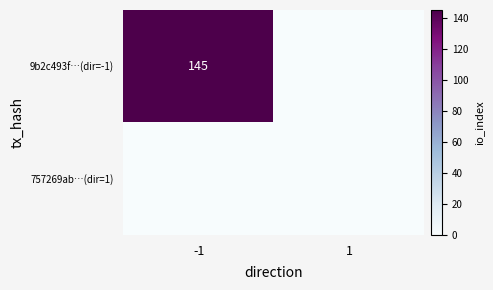

The value of 9b2c493f…(dir=-1) at -1 is 145. True or false?

True